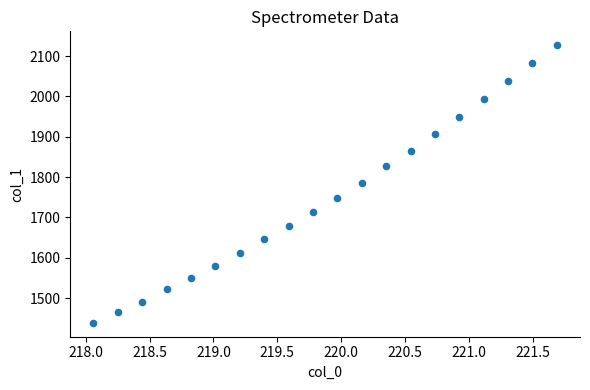

What is the range of X values (max minus min)?

3.6